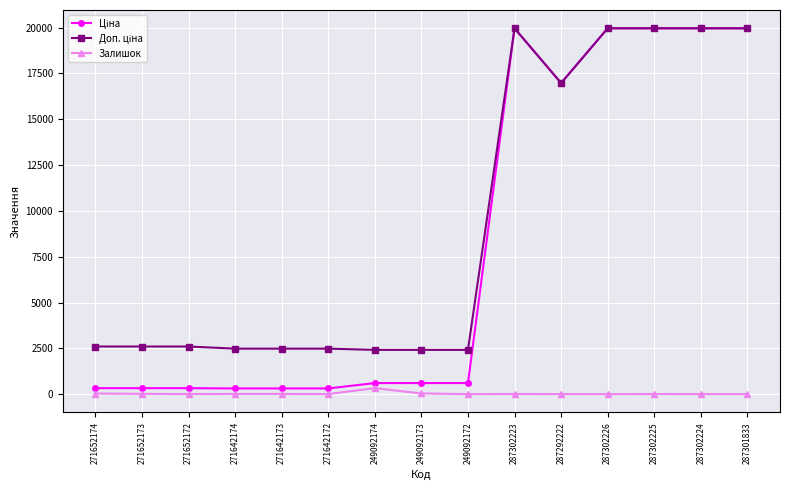

At how many categories does at least one series exceed 5817?

6